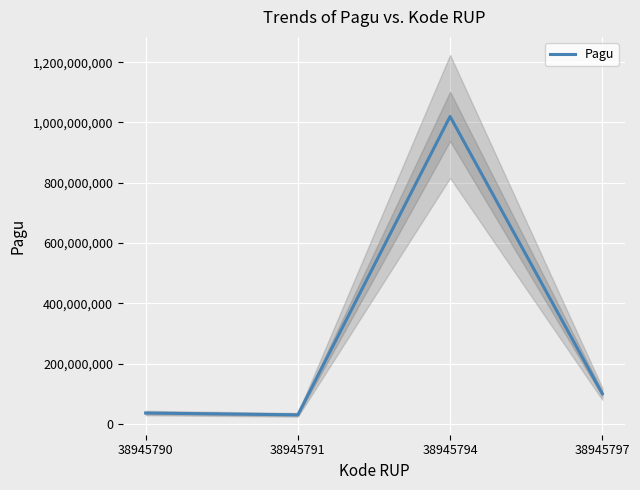

What is the change in value from 38945791 to 38945797?

+70000000